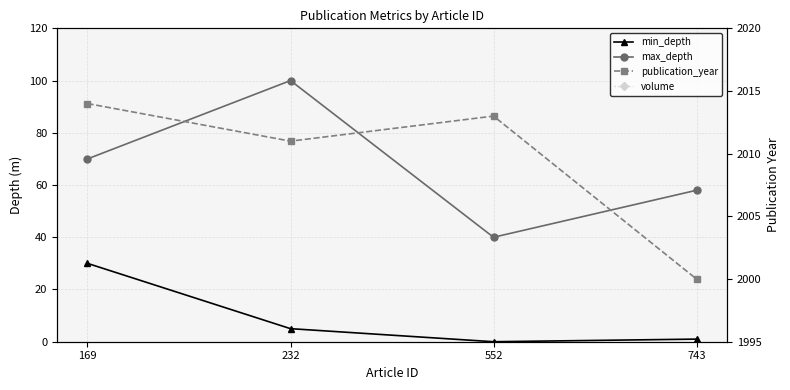

What is the total value across all series at 232?

2175